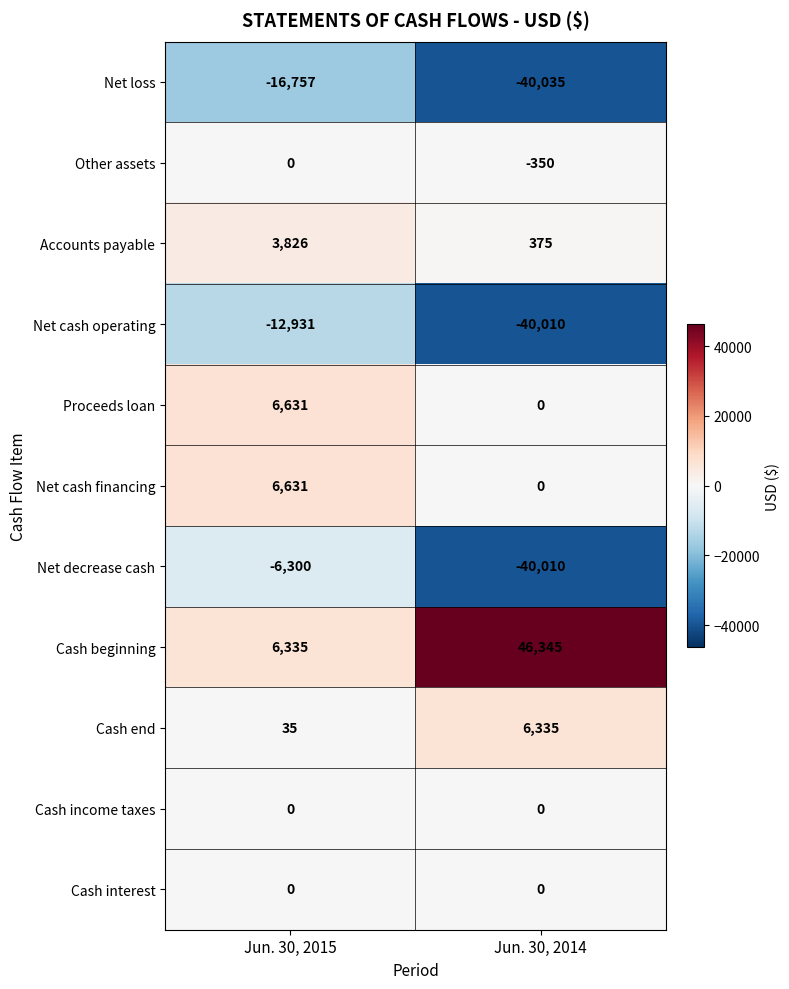

Between Jun. 30, 2015 and Jun. 30, 2014, which series saw the biggest shift?

Cash beginning